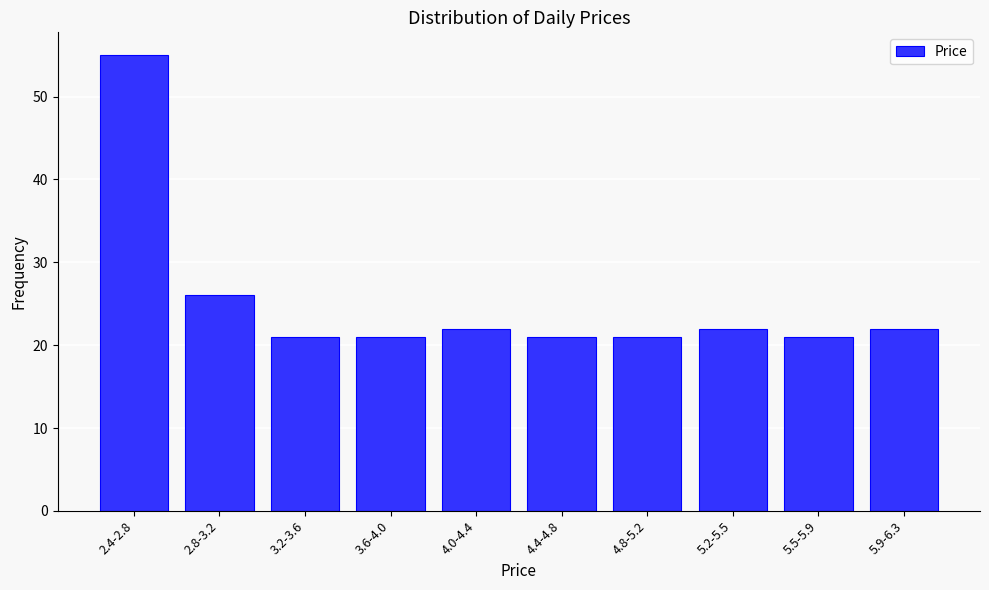

Reading left to right, transcribe all the data shown in this chart.

2.4-2.8=55	2.8-3.2=26	3.2-3.6=21	3.6-4.0=21	4.0-4.4=22	4.4-4.8=21	4.8-5.2=21	5.2-5.5=22	5.5-5.9=21	5.9-6.3=22